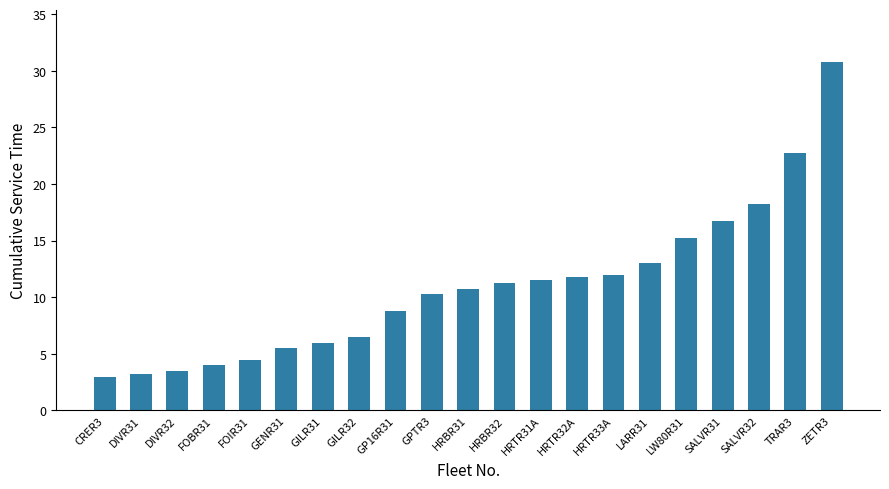

What is the minimum value shown in the chart?

3.0